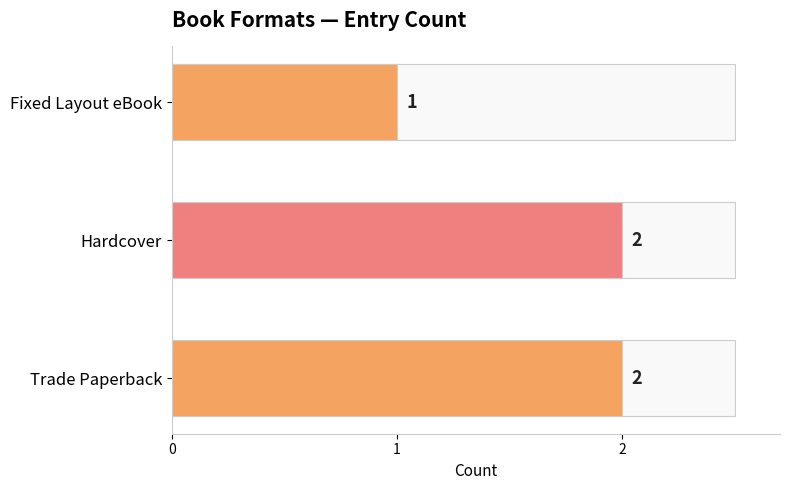

At which label is the value closest to 1?

Fixed Layout eBook